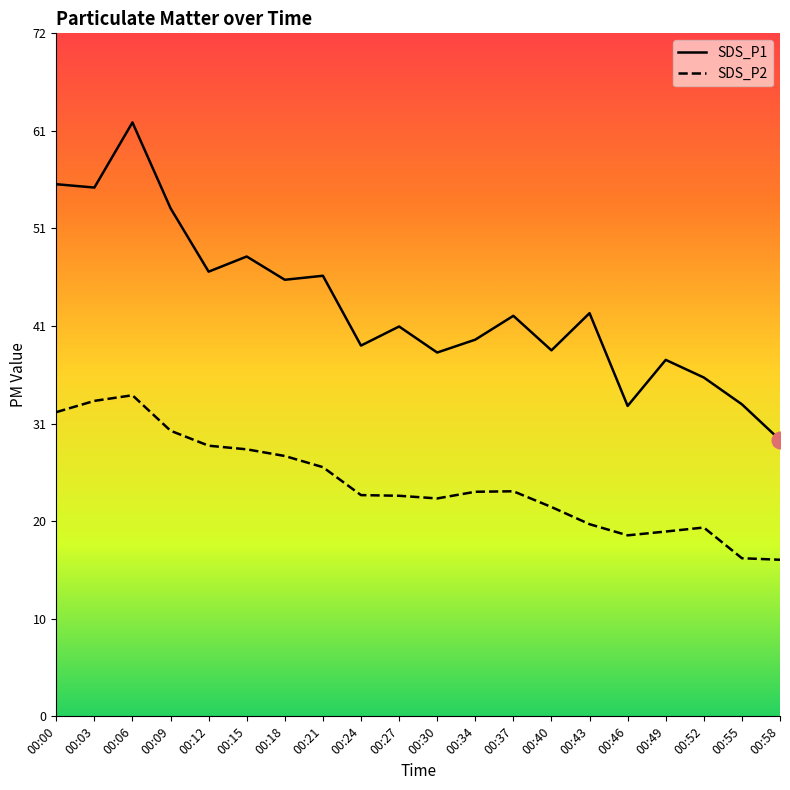

Does the chart have visible grid lines?

No